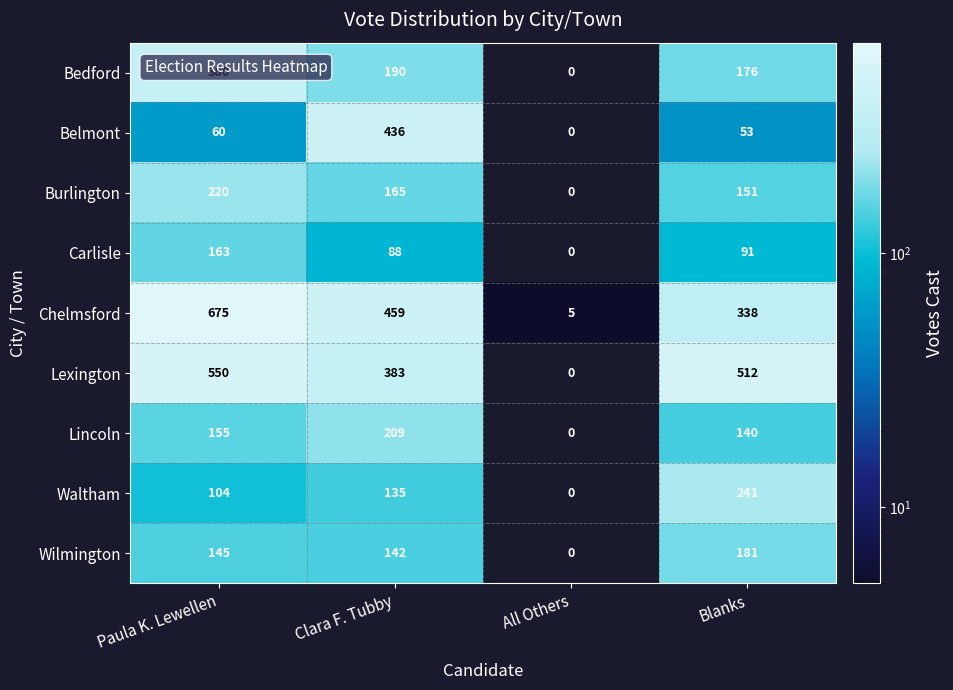

Which series changed the most between Paula K. Lewellen and All Others?

Chelmsford